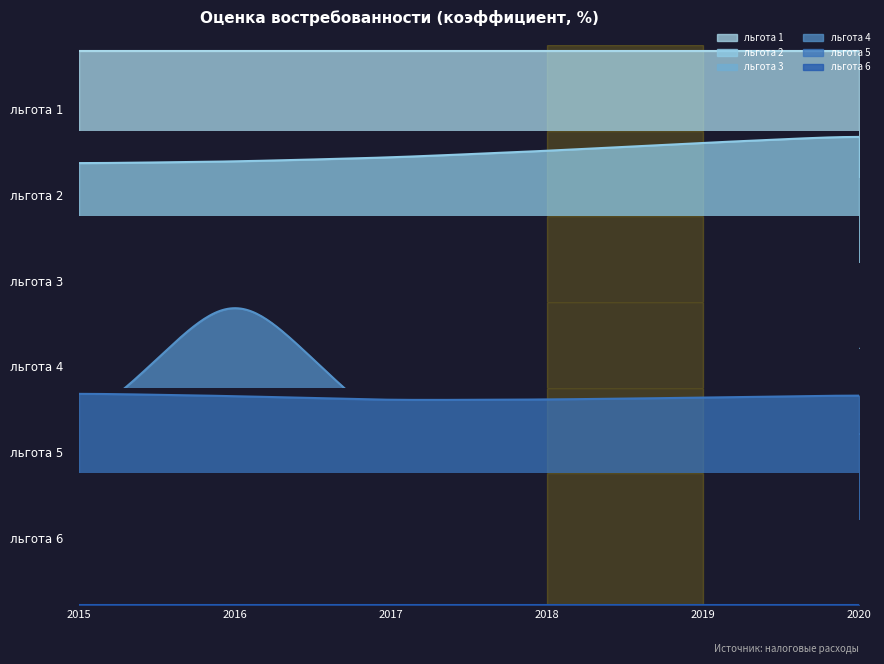

At which label is 2016 closest to 50?

льгота 2